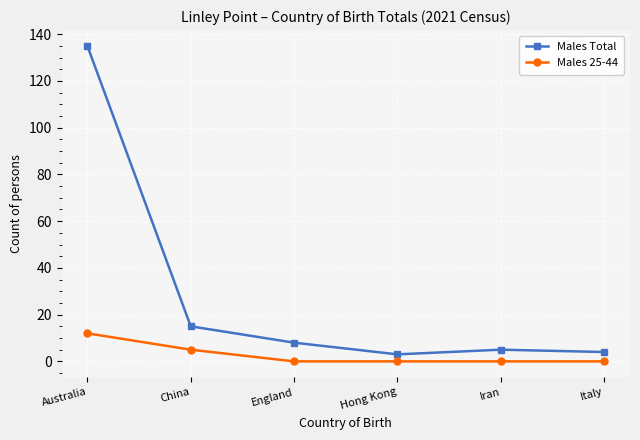

What is the lowest value of the Males Total series?

3